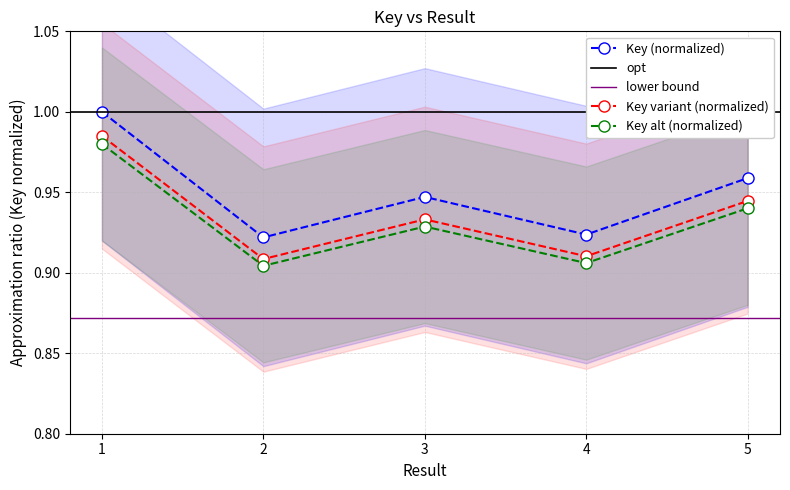

At which category does the chart reach its minimum across all series?

2